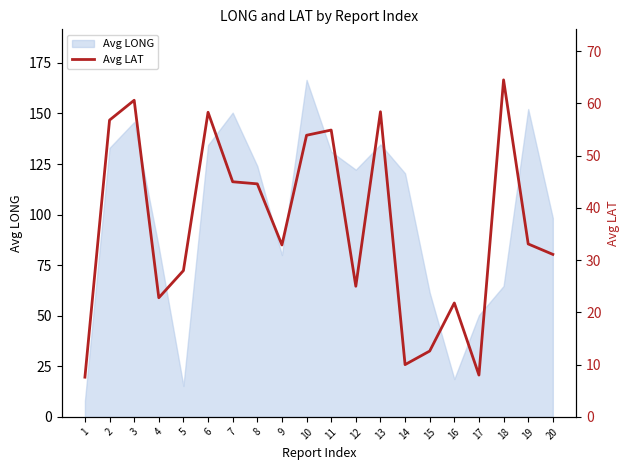

Which has a higher value, 8 or 4?

8